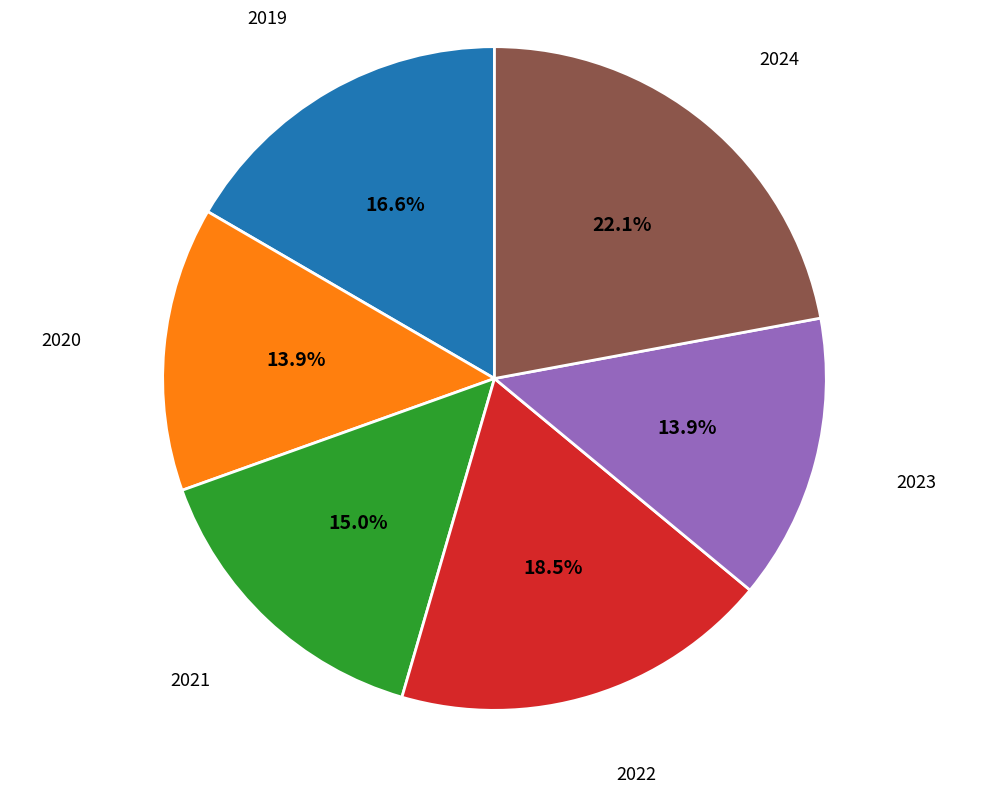

The 2021 slice represents 15% of the pie. True or false?

True